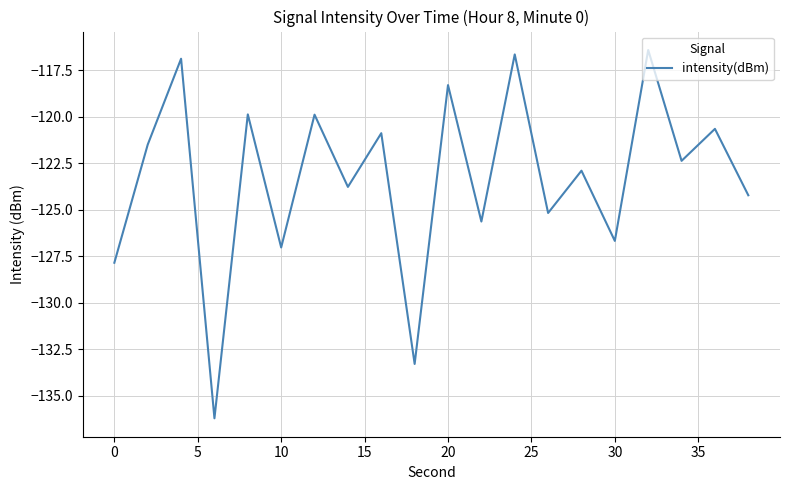

What is the difference between the maximum and minimum values?

19.8